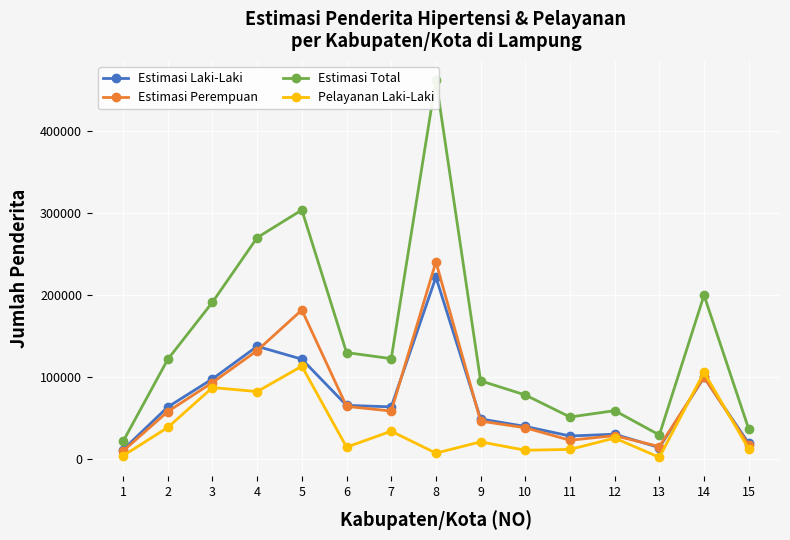

True or false: Estimasi Laki-Laki and Pelayanan Laki-Laki intersect in this chart.

True